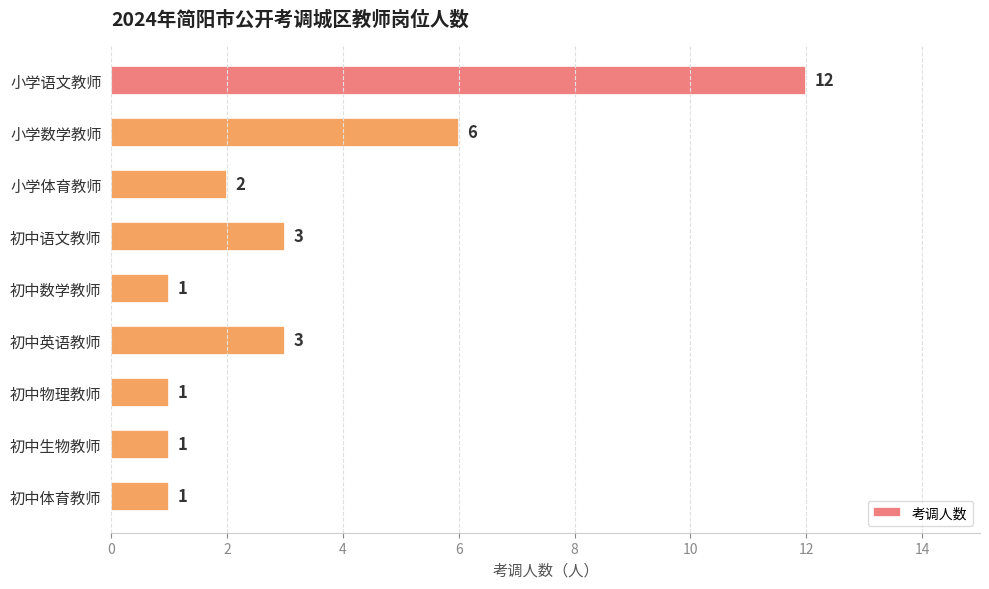

The chart shows a value of 3 at 初中语文教师. True or false?

True